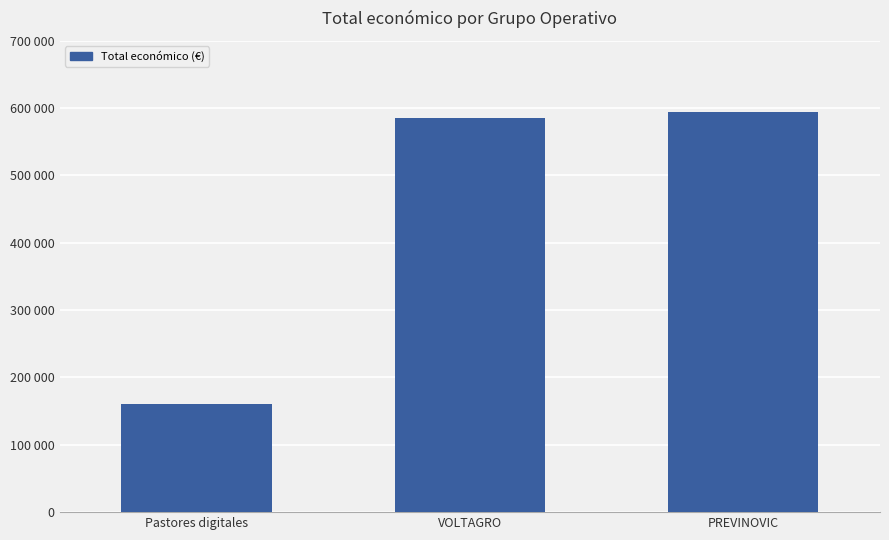

Are the bars horizontal?

No